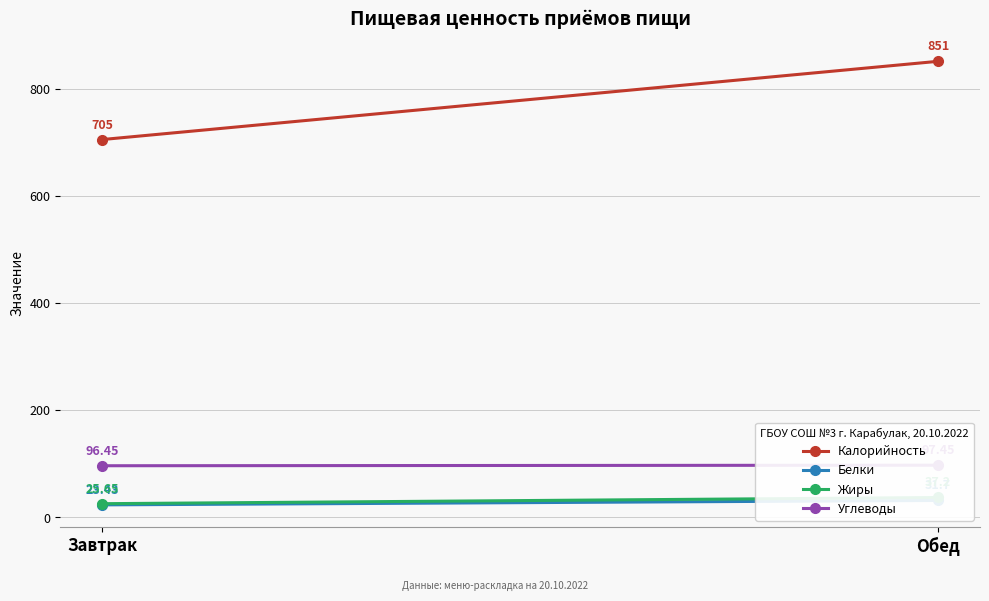

What is the sum of all Белки values?

55.1